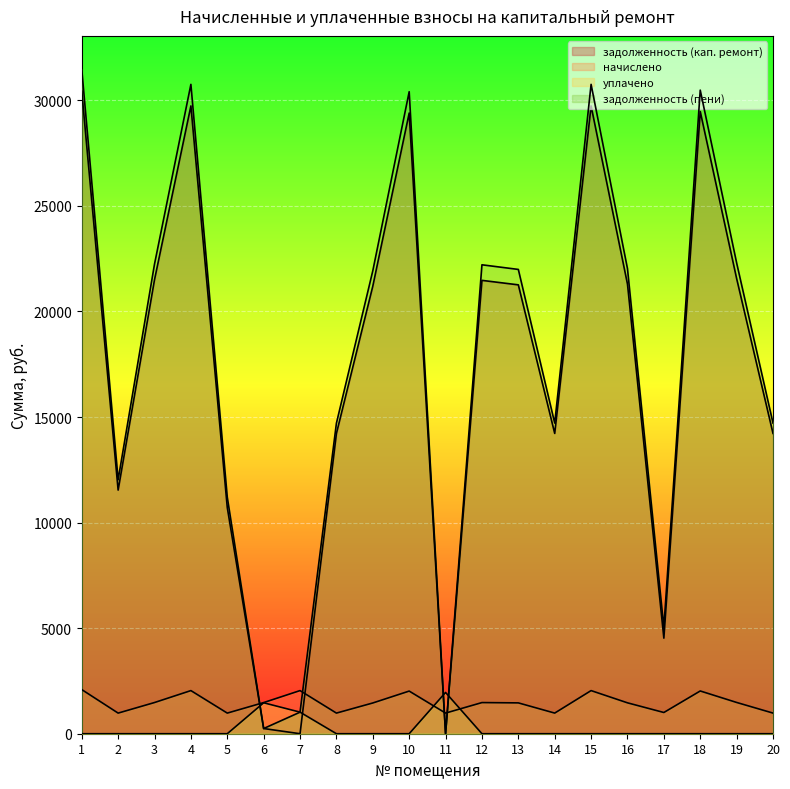

True or false: уплачено has a value of 0.0 at 4.

True